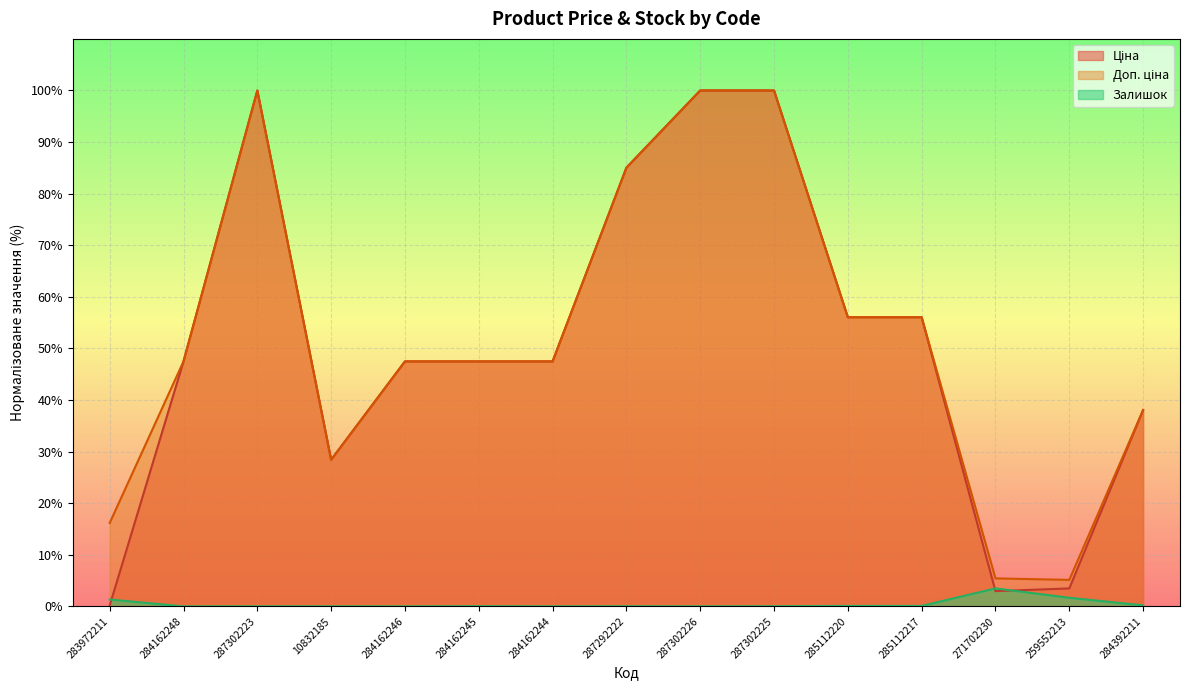

The Ціна series shows 47.5 at 284162245. True or false?

True